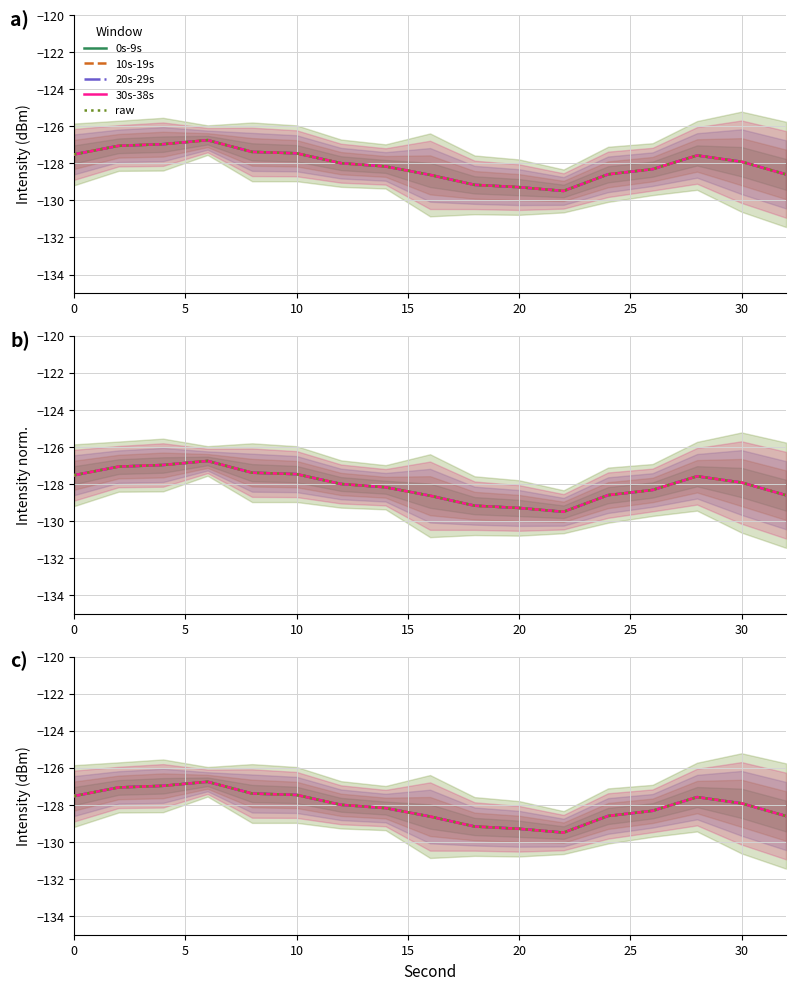

What is the difference between the maximum and minimum values in the raw series?

2.7